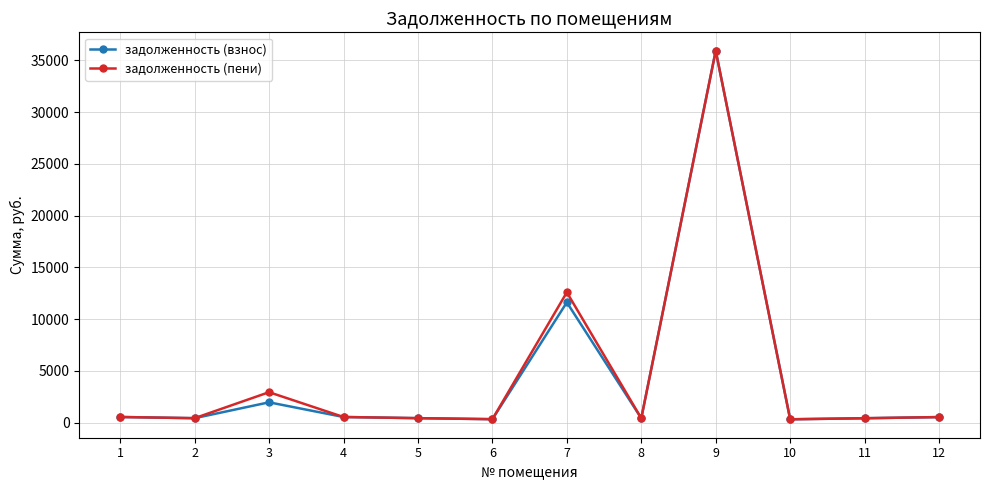

The value of задолженность (взнос) at 3 is 1956.1. True or false?

True